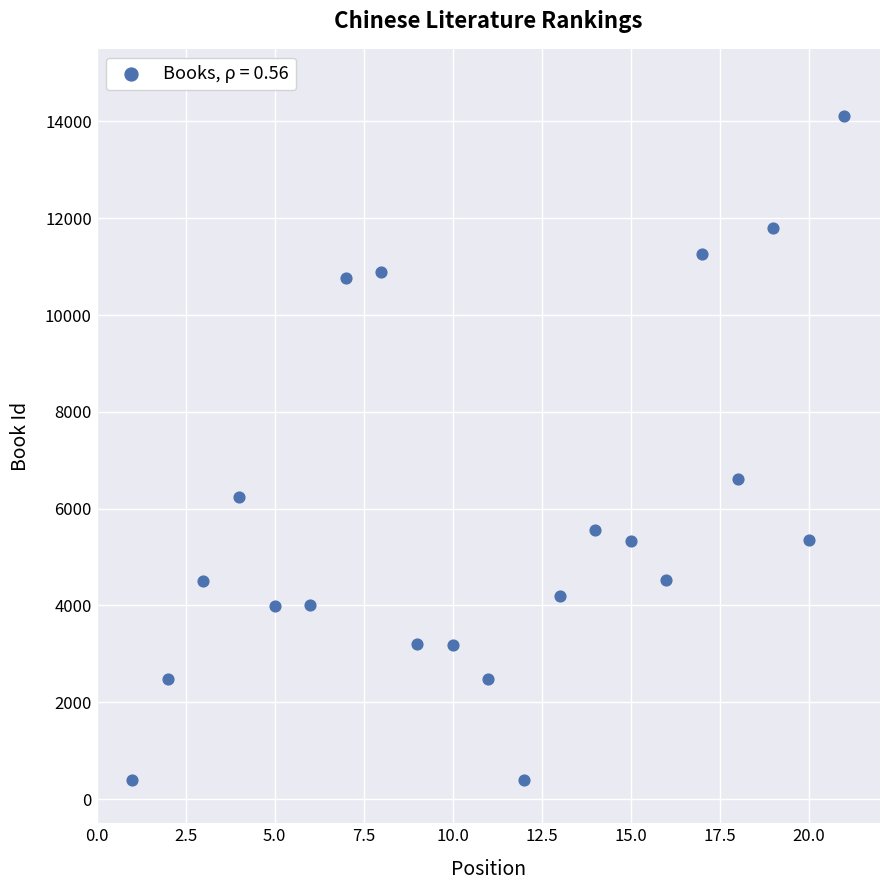

What Y value in the scatter plot is closest to 7248?

6613